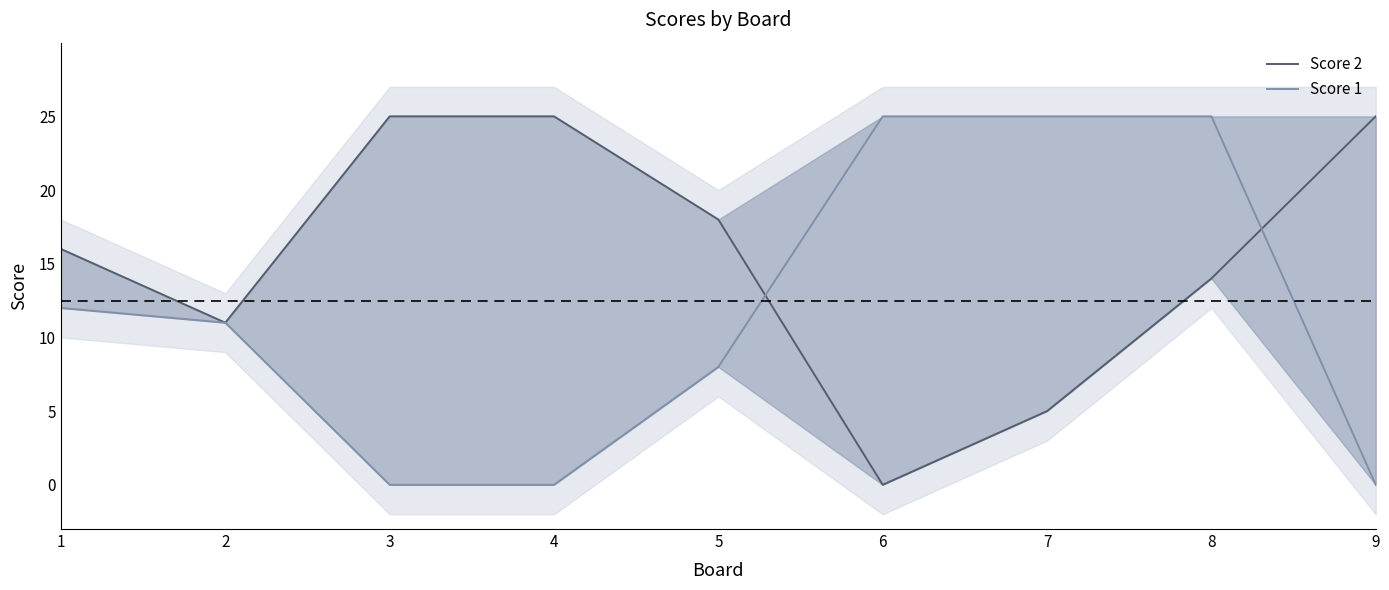

What is the maximum value shown in the chart?

25